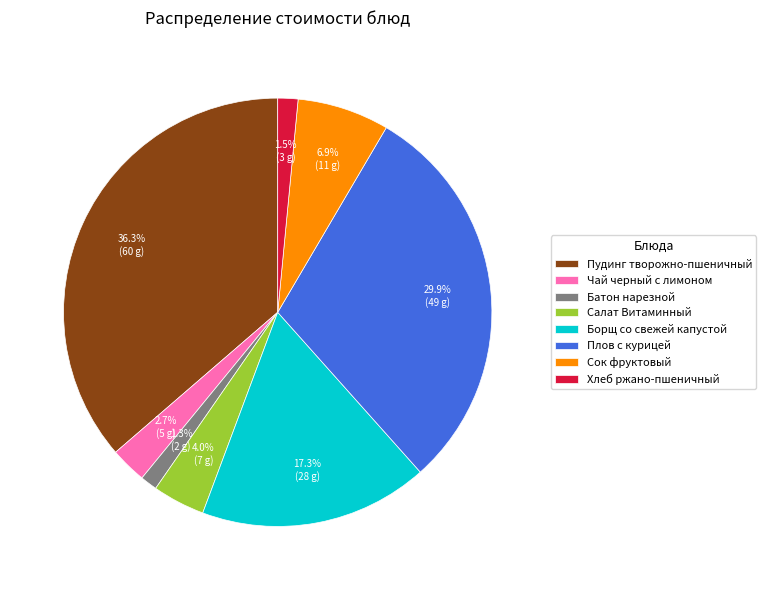

What is the ratio of the value at Плов с курицей to the value at Борщ со свежей капустой?

1.7